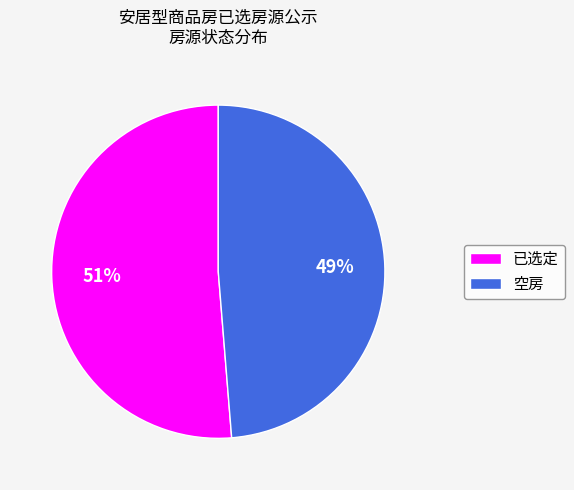

What percentage is the 空房 slice, to the nearest percent?

49%